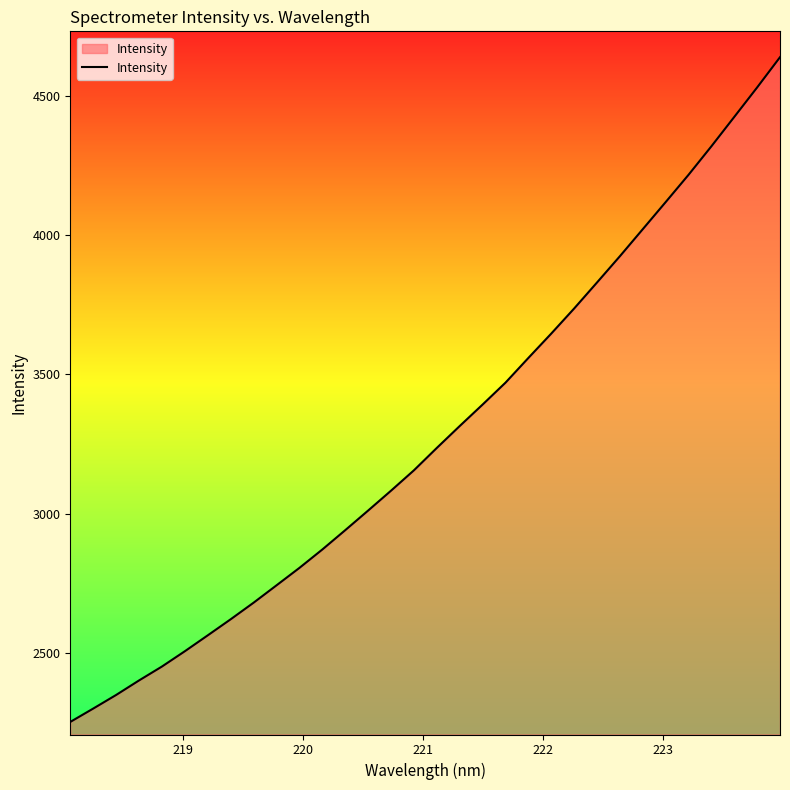

Count the number of categories in the chart.

32